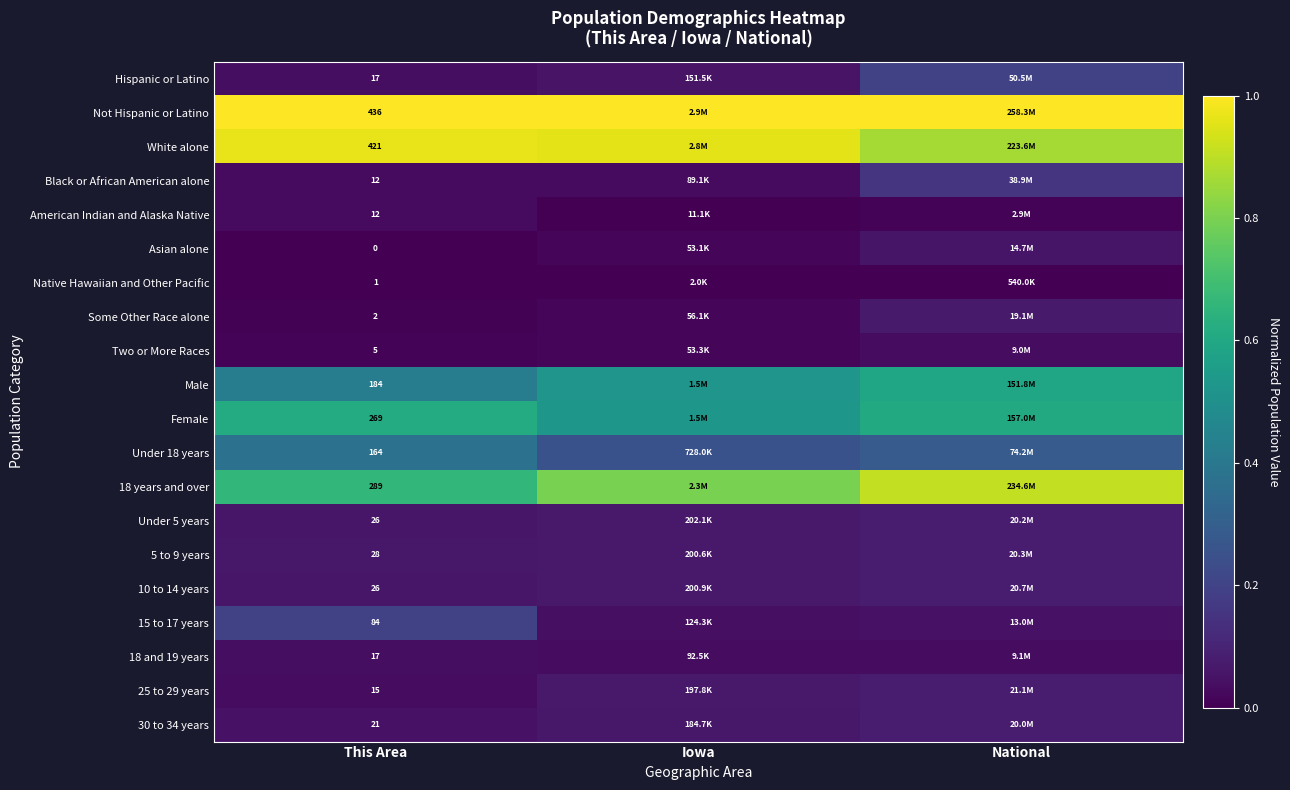

Is the value of 18 years and over at This Area greater than the value of Under 18 years at This Area?

Yes